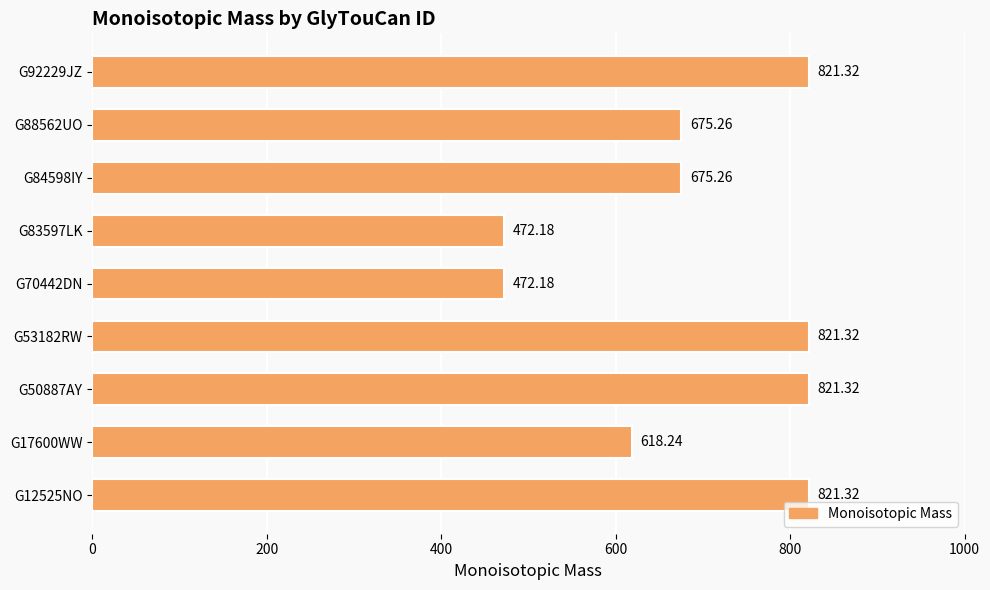

What is the ratio of the value at G88562UO to the value at G50887AY?

0.8